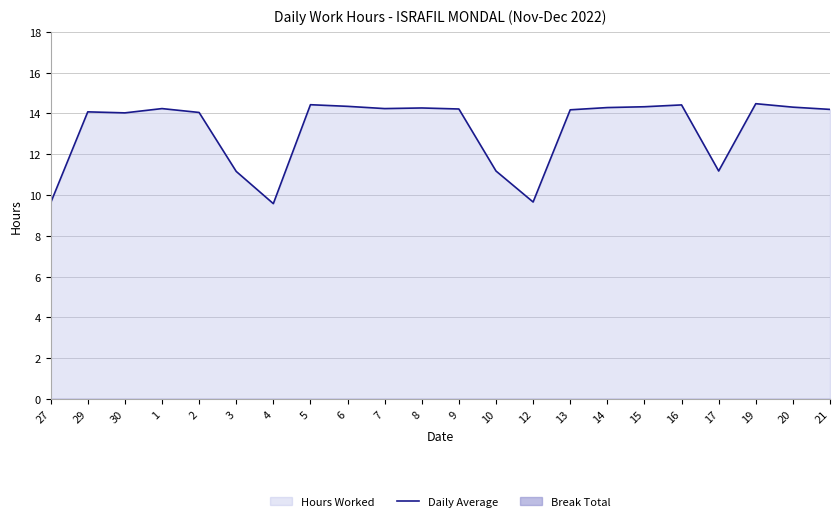

What is the difference between the values at 29 and 13?

0.1